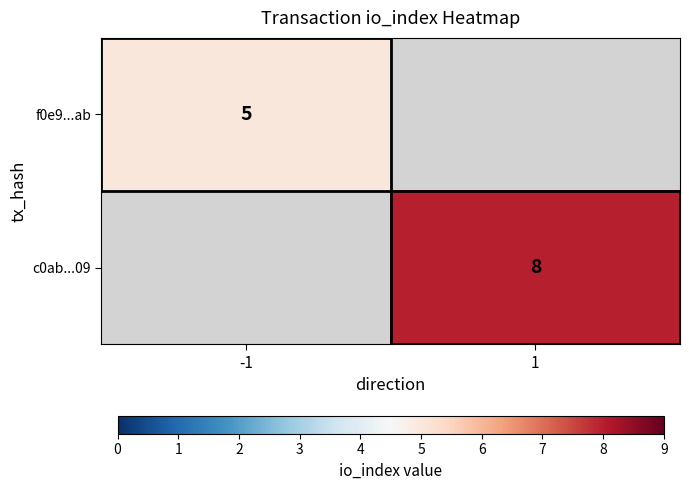

At which category does the chart reach its peak across all series?

1